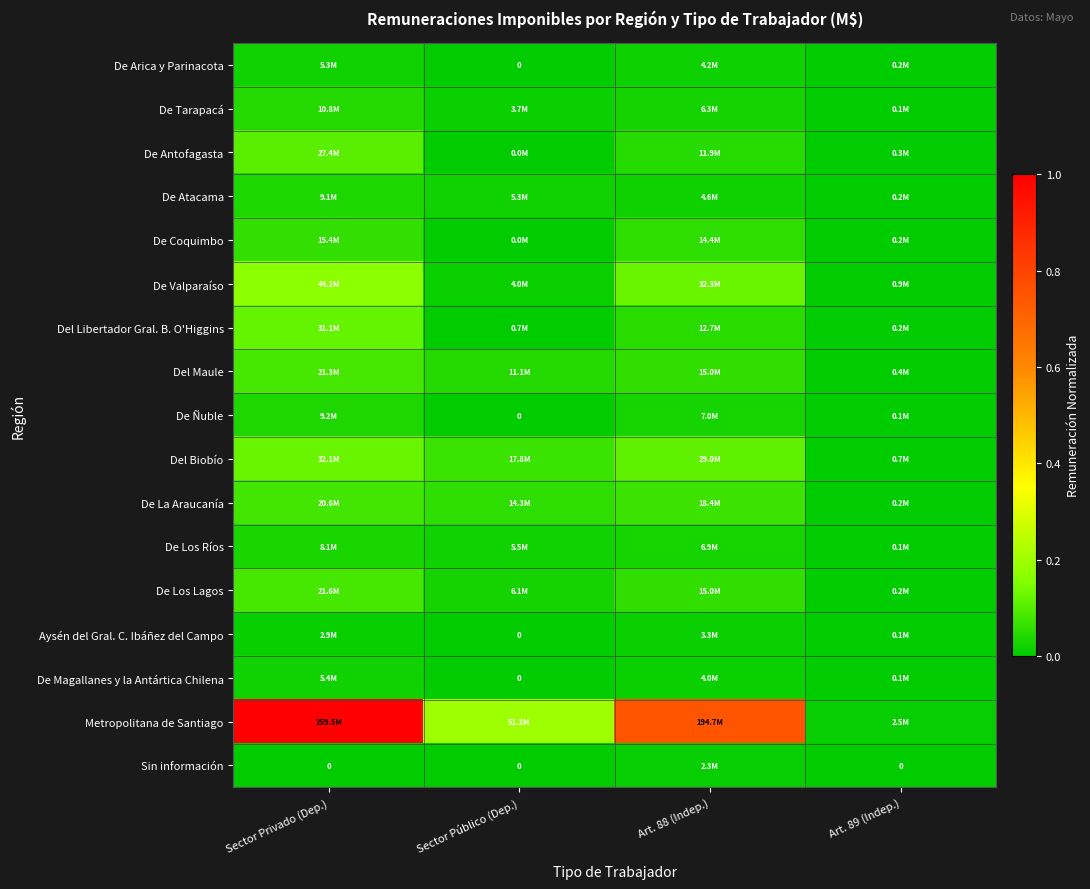

Is the value of De Los Lagos at Sector Privado (Dep.) greater than the value of Del Biobío at Sector Privado (Dep.)?

No